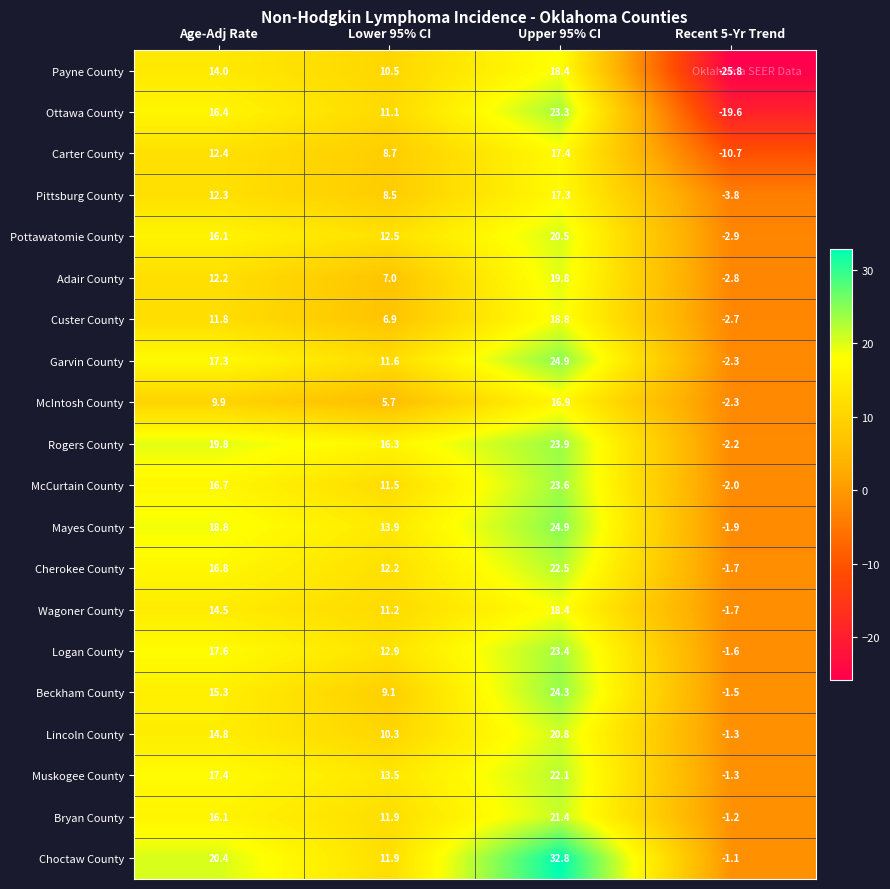

What is the sum of the Ottawa County values at Upper 95% CI and Age-Adj Rate?

39.7